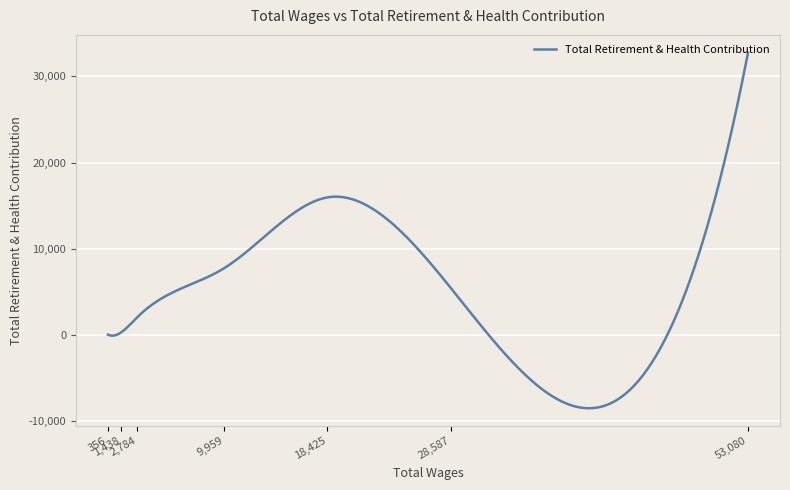

How many categories are shown in the chart?

300